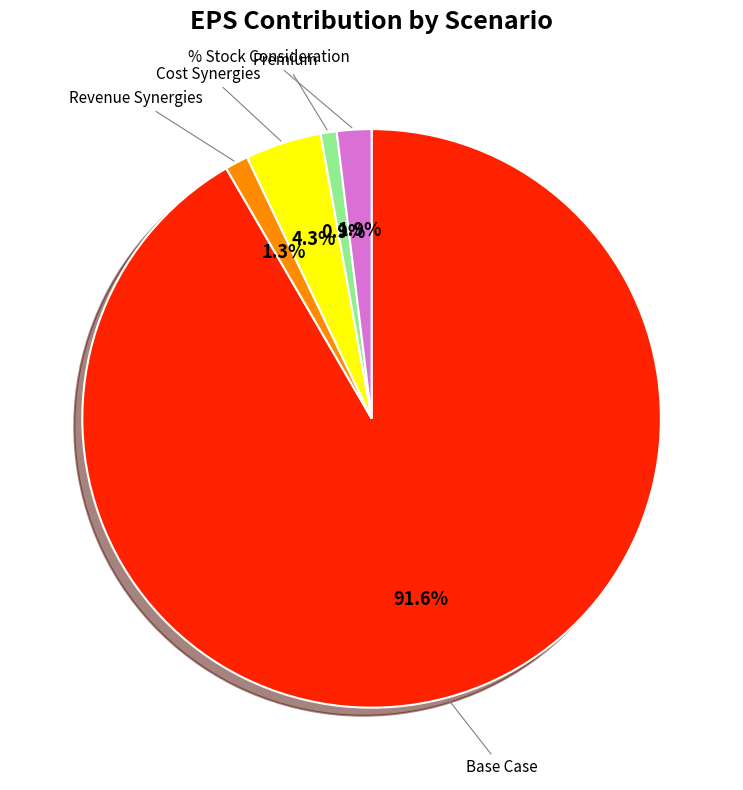

Does any single category account for the majority?

Yes